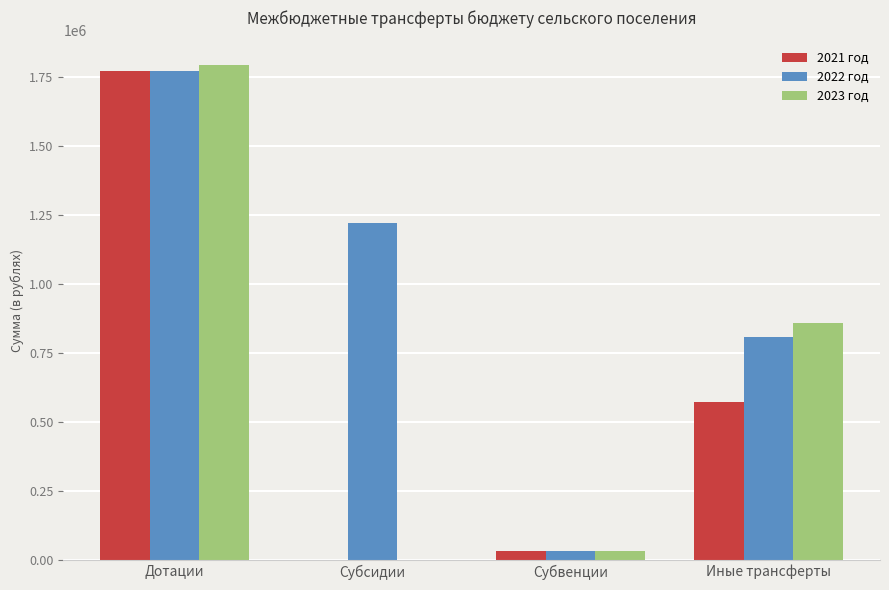

Which series has the largest total across all categories?

2022 год